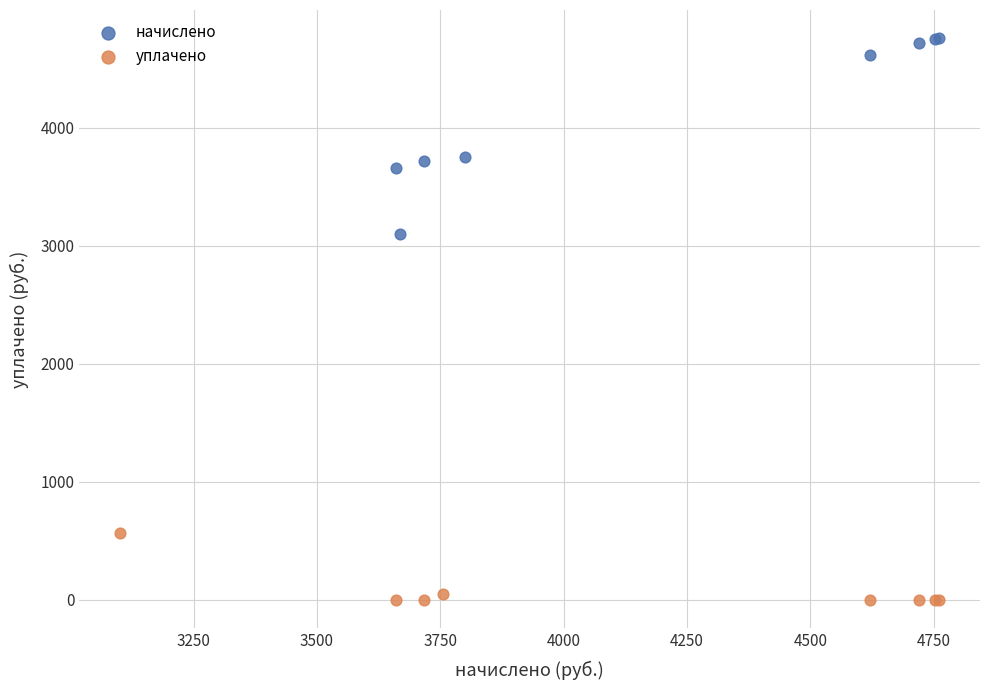

Which series reaches the maximum Y coordinate?

начислено